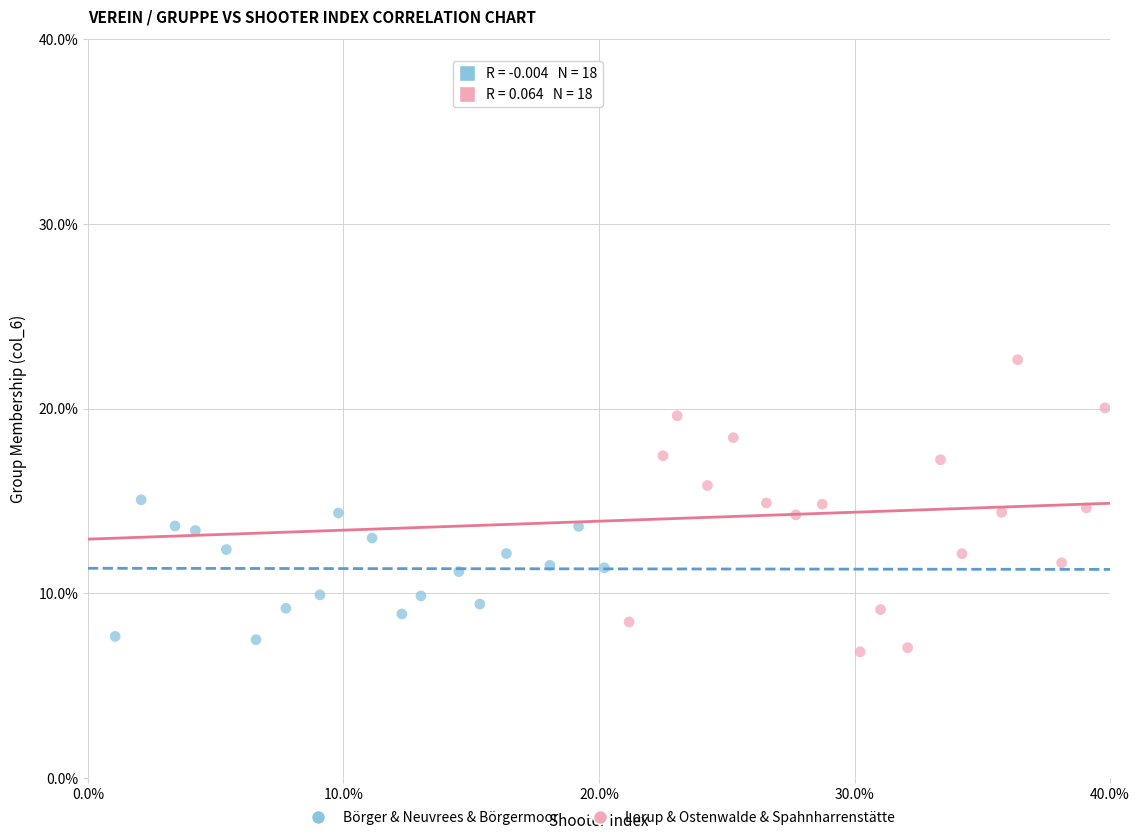

Which series reaches the maximum Y coordinate?

Lorup & Ostenwalde & Spahnharrenstätte